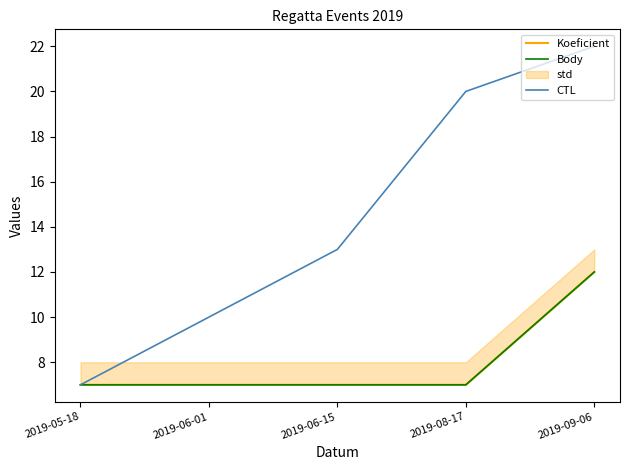

True or false: Body has a value of 3 at 2019-06-01.

False